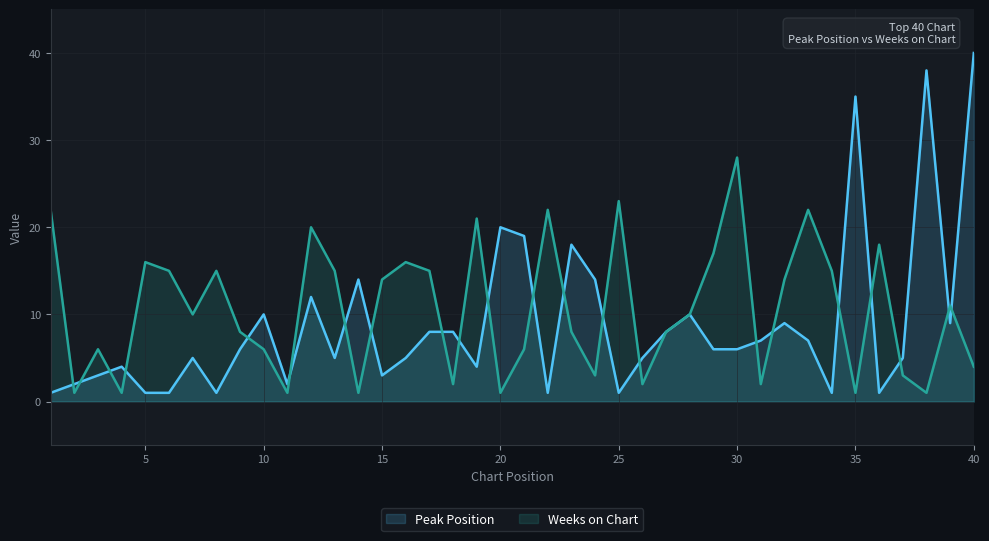

What is the highest value of the Peak Position series?

40